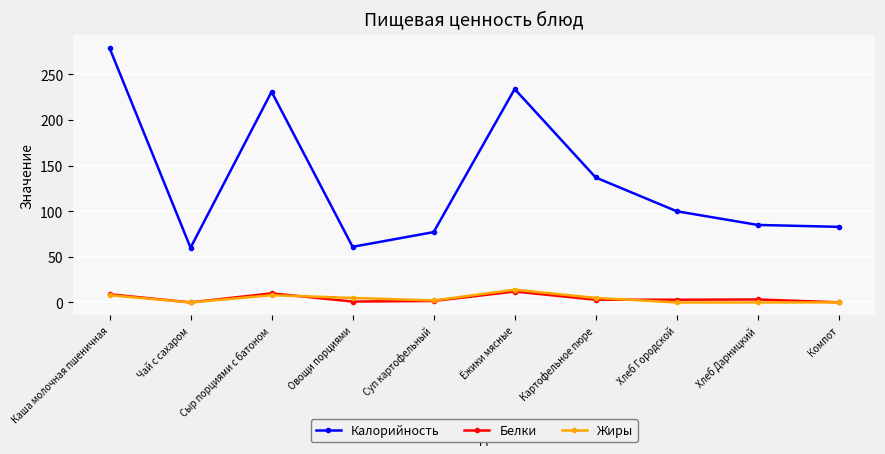

What is the approximate value of Калорийность at Овощи порциями?

61.0